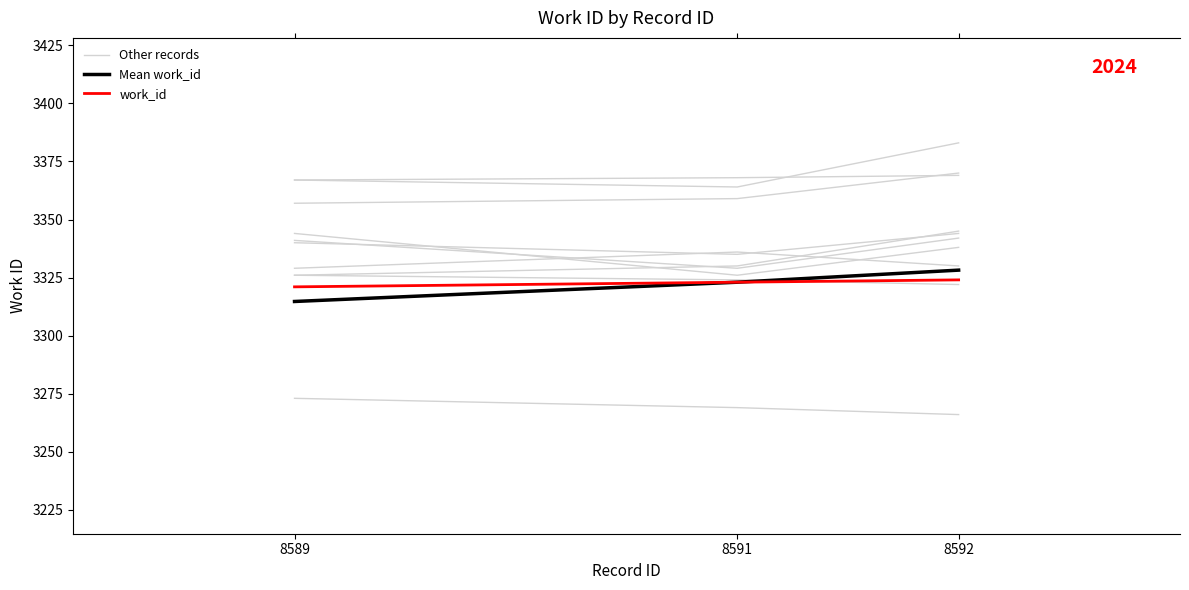

Reading left to right, extract all data points from this chart.

Mean work_id: 8589=3314.7	8591=3323.0	8592=3328.2
work_id: 8589=3321.0	8591=3323.0	8592=3324.0